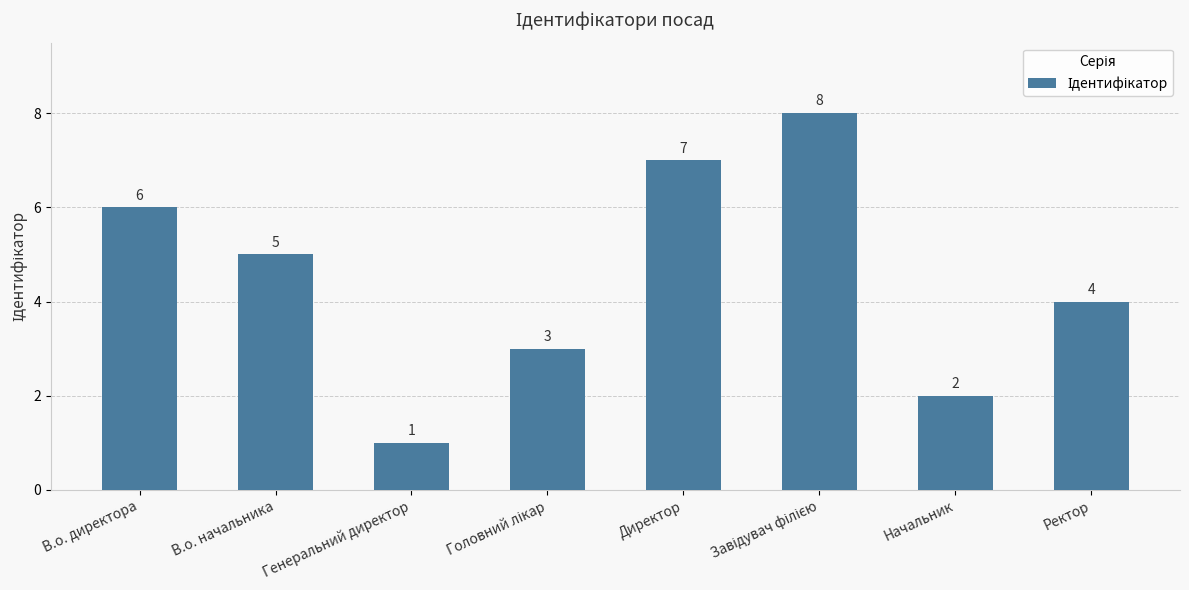

What is the label of the 8th bar from the right?

В.о. директора